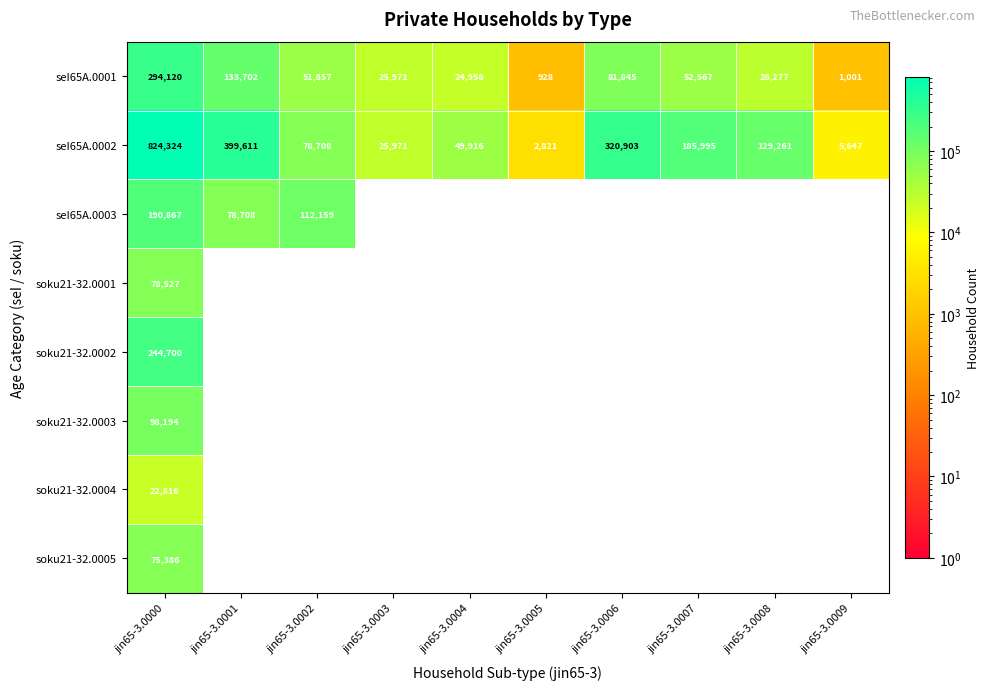

What is the difference between the seI65A.0001 values at jin65-3.0004 and jin65-3.0007?

27609